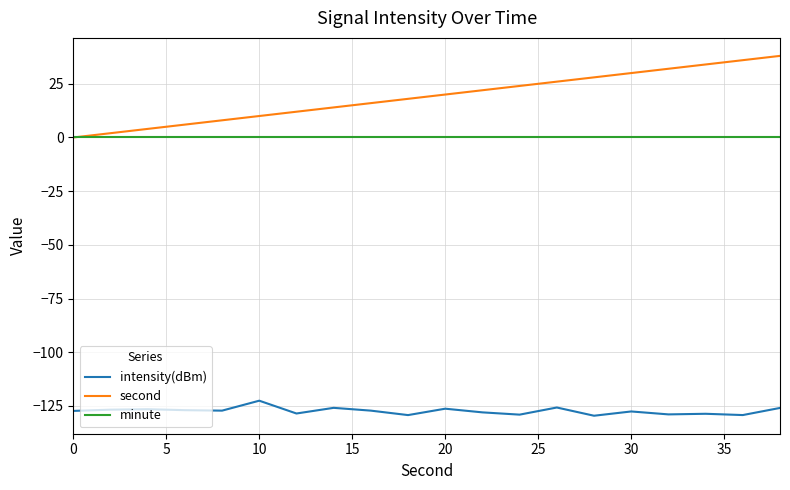

What is the smallest value displayed?

-129.6